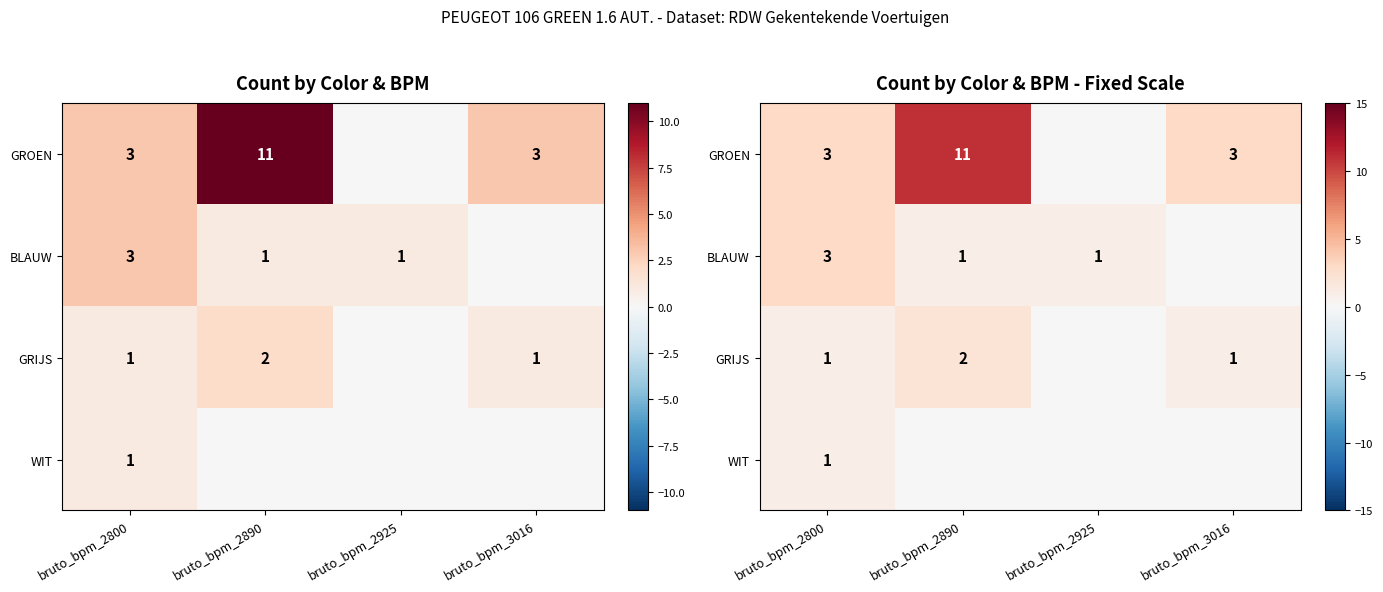

What is the average value of the BLAUW series?

1